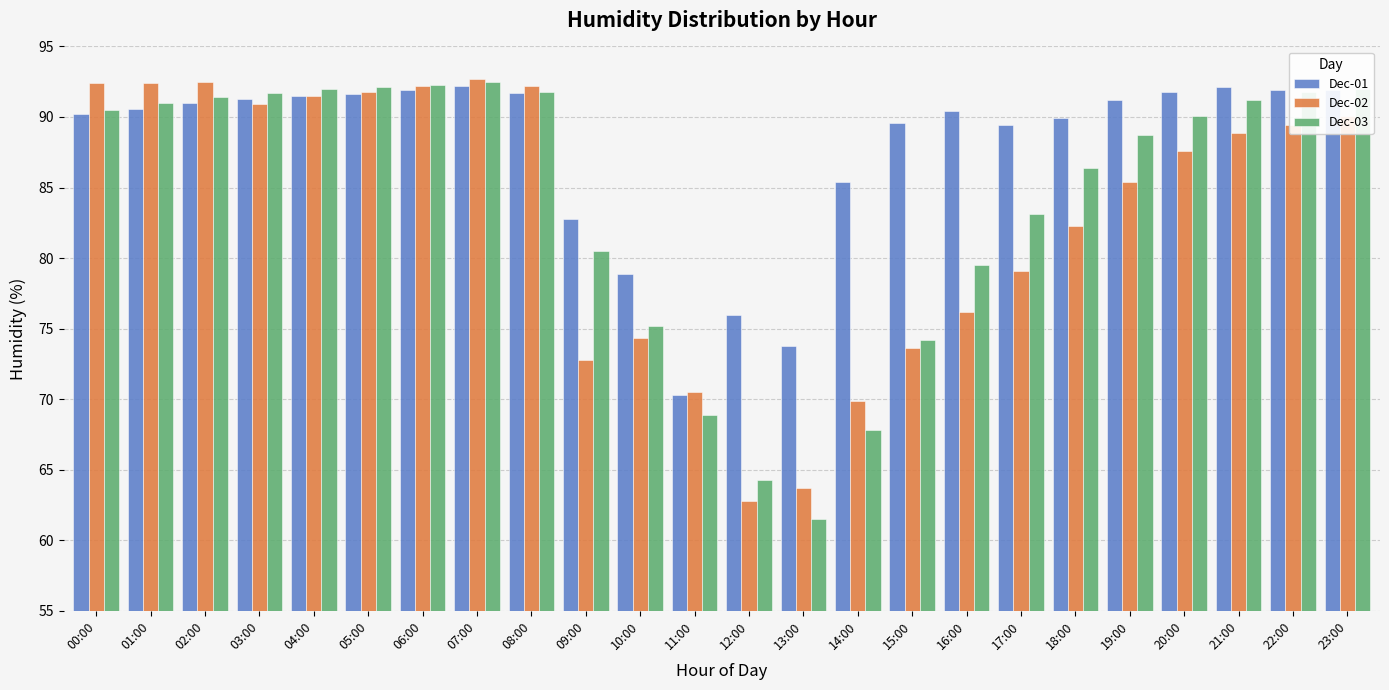

What is the label of the 23rd bar from the left?

22:00